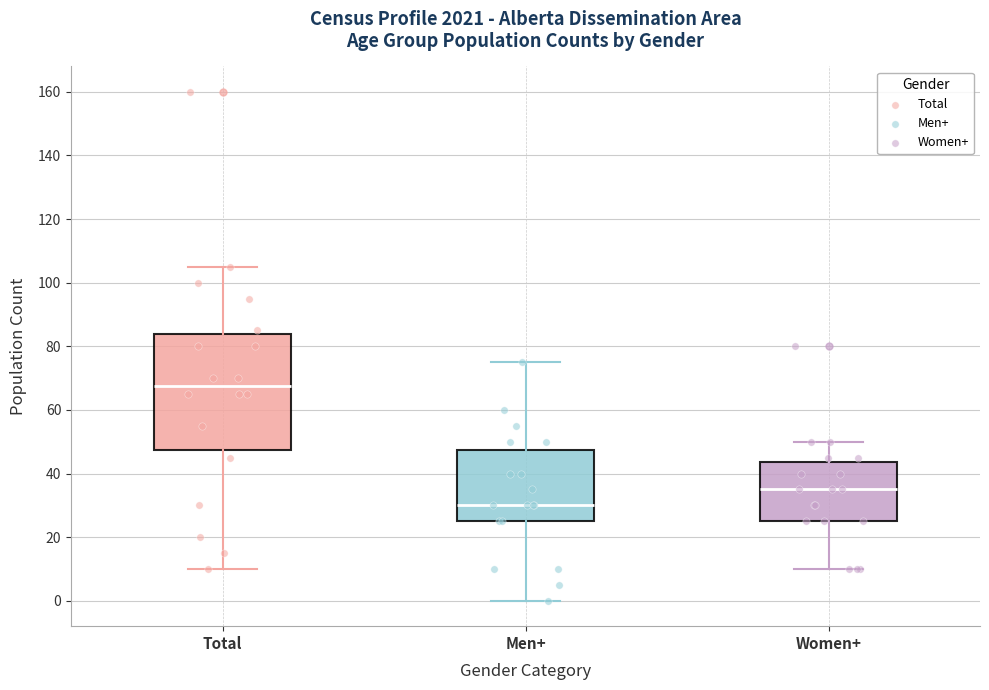

Where does the median line of the box for Total sit on the y-axis? The values are not printed on the chart, so give them approximately, as read against the axis.

68